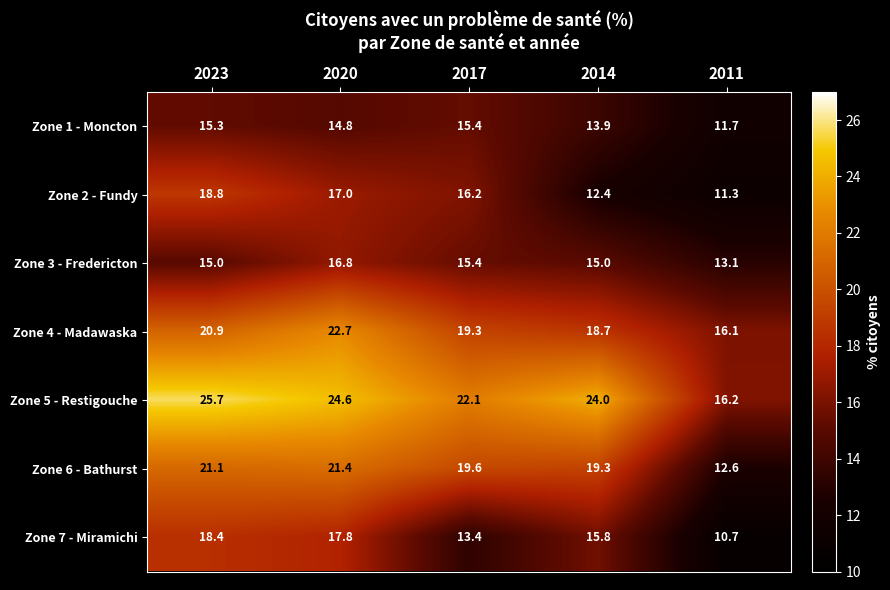

True or false: Zone 7 - Miramichi has a value of 18.4 at 2023.

True